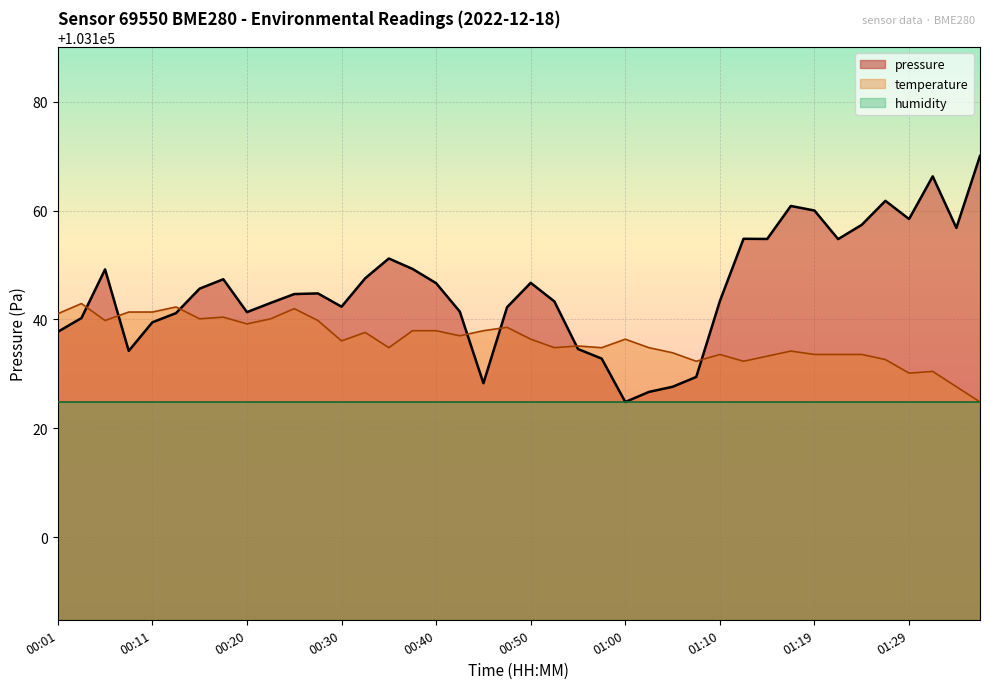

What is the label of the 33rd point from the right?

00:18